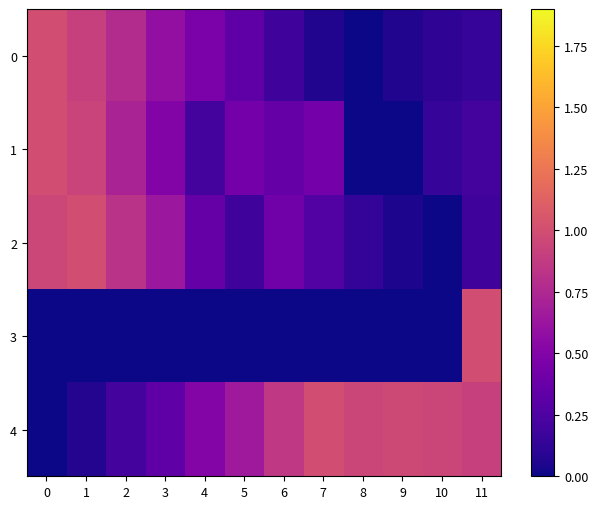

At how many categories does at least one series exceed 0?

12